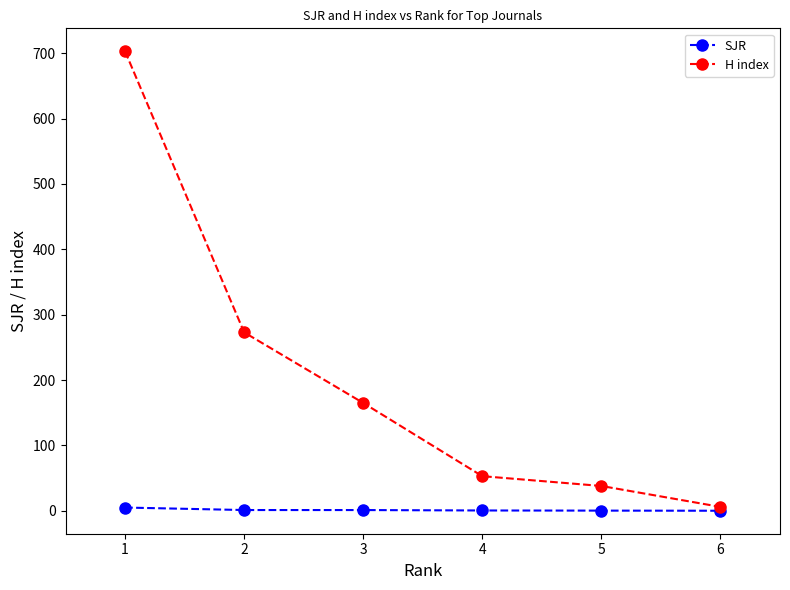

Rank the series at 4 from highest to lowest value.

H index, SJR